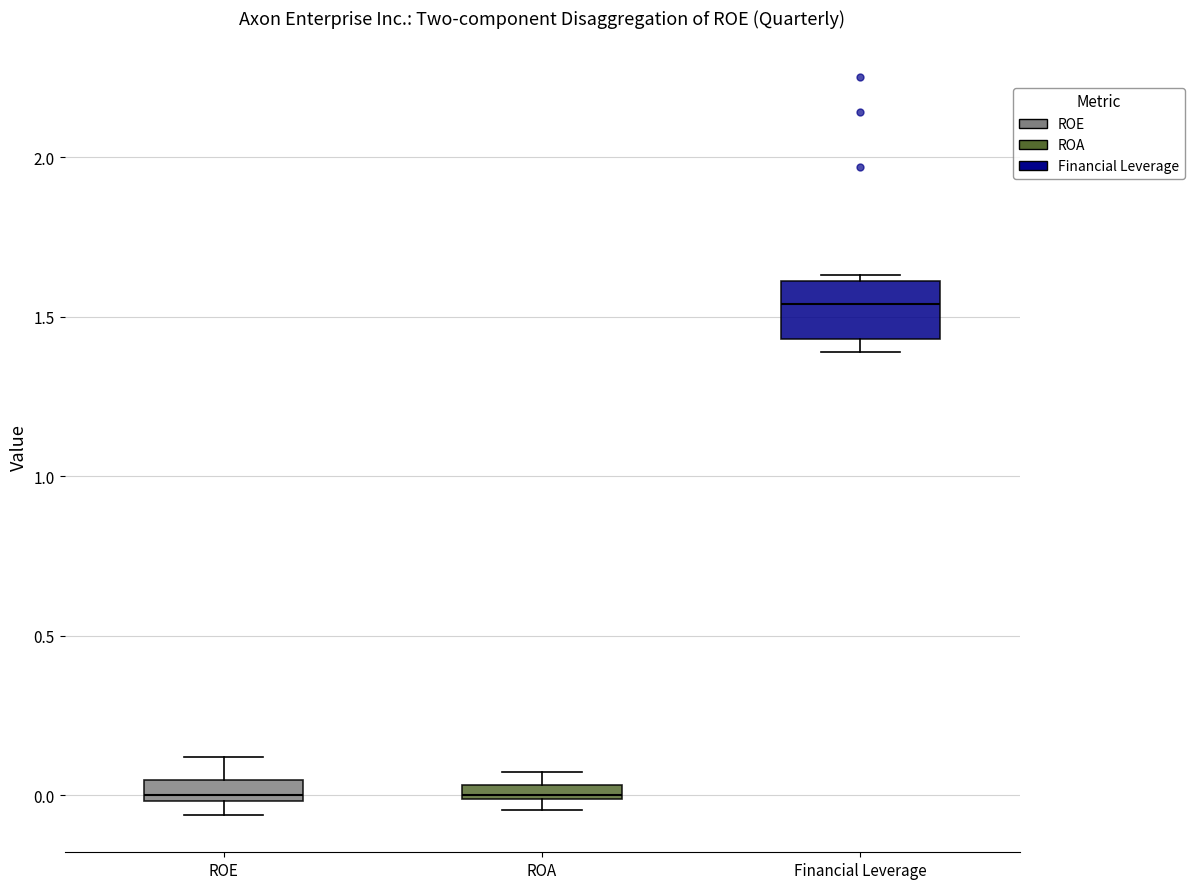

Comparing the boxes themselves (not the whiskers), which one is the tallest?

Financial Leverage